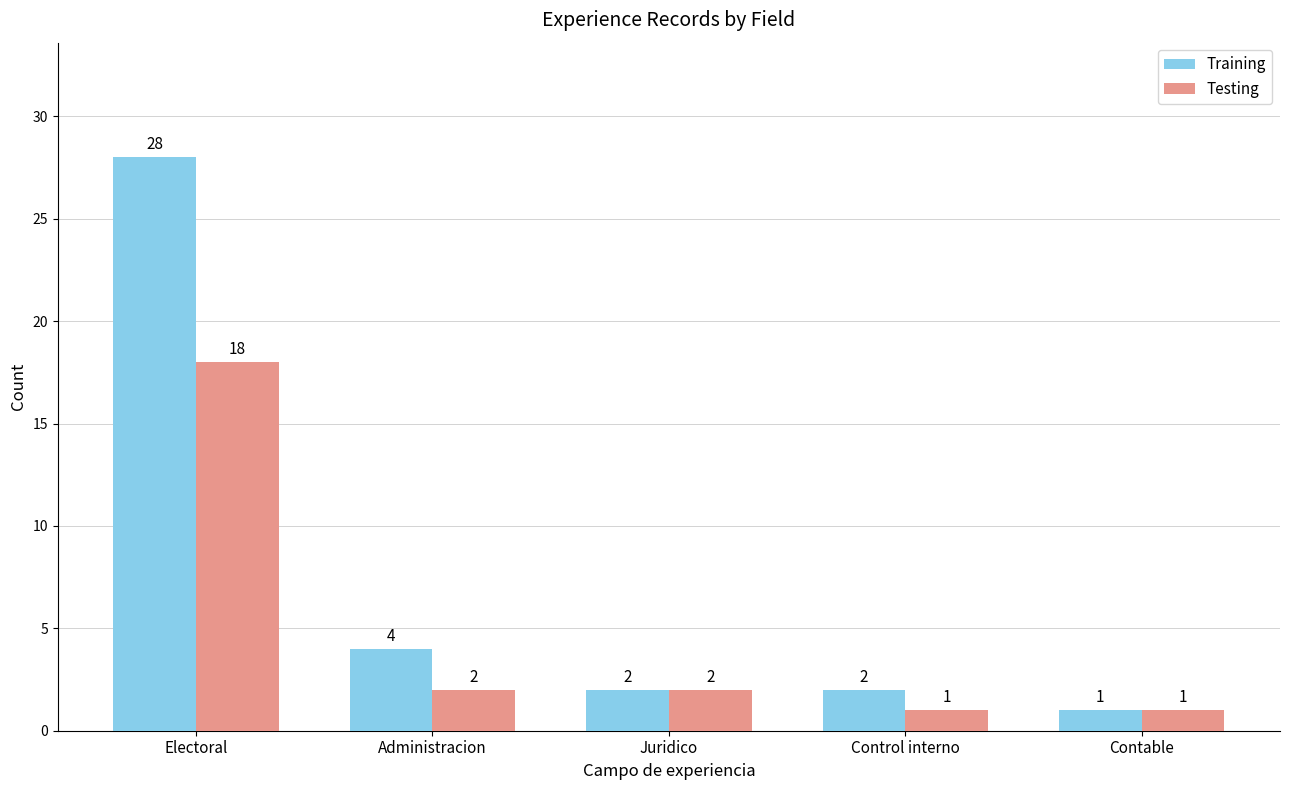

At which label does Training reach its peak?

Electoral